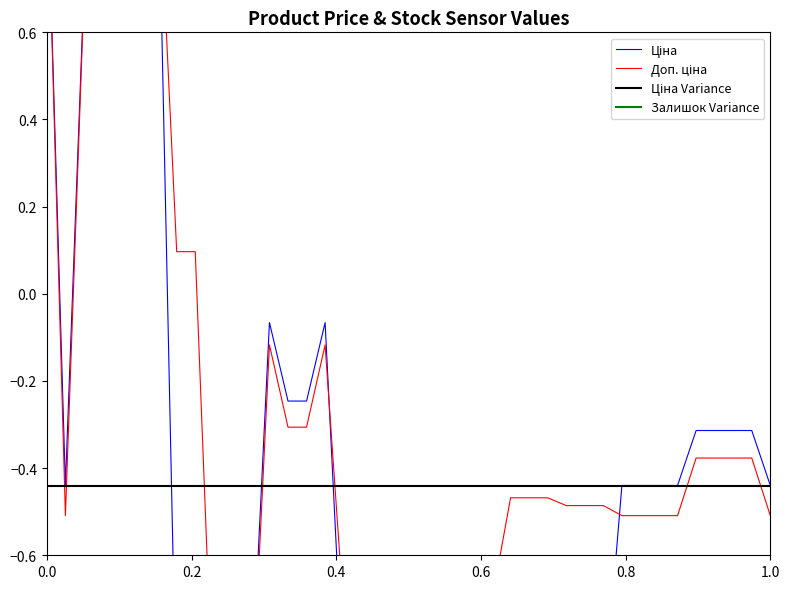

Reading left to right, list all the values displayed in this chart.

Ціна: 1.0	-0.4	0.7	1.0	1.0	1.0	1.0	-1.0	-1.0	-0.9	-0.9	-0.9	-0.1	-0.2	-0.2	-0.1	-0.9	-0.9	-0.9	-0.9	-0.9	-0.9	-0.9	-0.9	-0.9	-1.0	-1.0	-1.0	-1.0	-1.0	-1.0	-0.4	-0.4	-0.4	-0.4	-0.3	-0.3	-0.3	-0.3	-0.4
Доп. ціна: 1.0	-0.5	0.7	1.0	1.0	1.0	1.0	0.1	0.1	-1.0	-1.0	-1.0	-0.1	-0.3	-0.3	-0.1	-0.7	-0.7	-0.7	-0.7	-0.7	-0.7	-0.7	-0.7	-0.7	-0.5	-0.5	-0.5	-0.5	-0.5	-0.5	-0.5	-0.5	-0.5	-0.5	-0.4	-0.4	-0.4	-0.4	-0.5
Ціна Variance: -0.4	-0.4	-0.4	-0.4	-0.4	-0.4	-0.4	-0.4	-0.4	-0.4	-0.4	-0.4	-0.4	-0.4	-0.4	-0.4	-0.4	-0.4	-0.4	-0.4	-0.4	-0.4	-0.4	-0.4	-0.4	-0.4	-0.4	-0.4	-0.4	-0.4	-0.4	-0.4	-0.4	-0.4	-0.4	-0.4	-0.4	-0.4	-0.4	-0.4
Залишок Variance: -0.7	-0.7	-0.7	-0.7	-0.7	-0.7	-0.7	-0.7	-0.7	-0.7	-0.7	-0.7	-0.7	-0.7	-0.7	-0.7	-0.7	-0.7	-0.7	-0.7	-0.7	-0.7	-0.7	-0.7	-0.7	-0.7	-0.7	-0.7	-0.7	-0.7	-0.7	-0.7	-0.7	-0.7	-0.7	-0.7	-0.7	-0.7	-0.7	-0.7